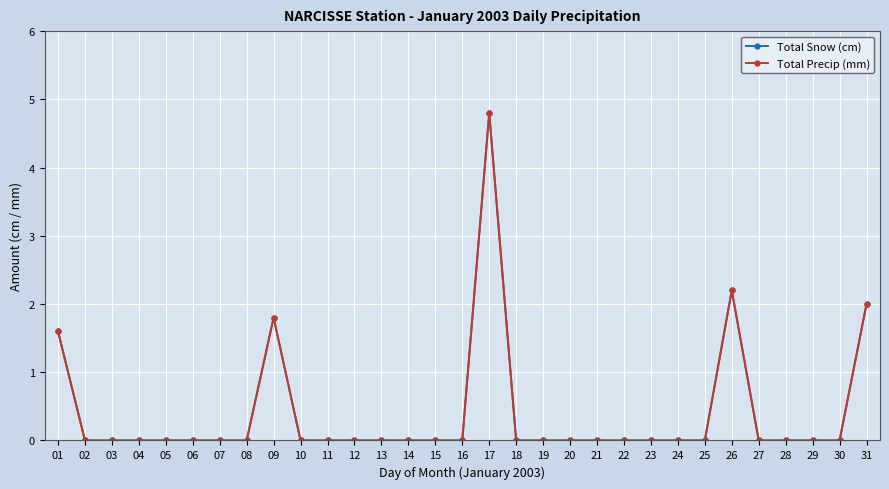

Which category has the highest value across all series?

17